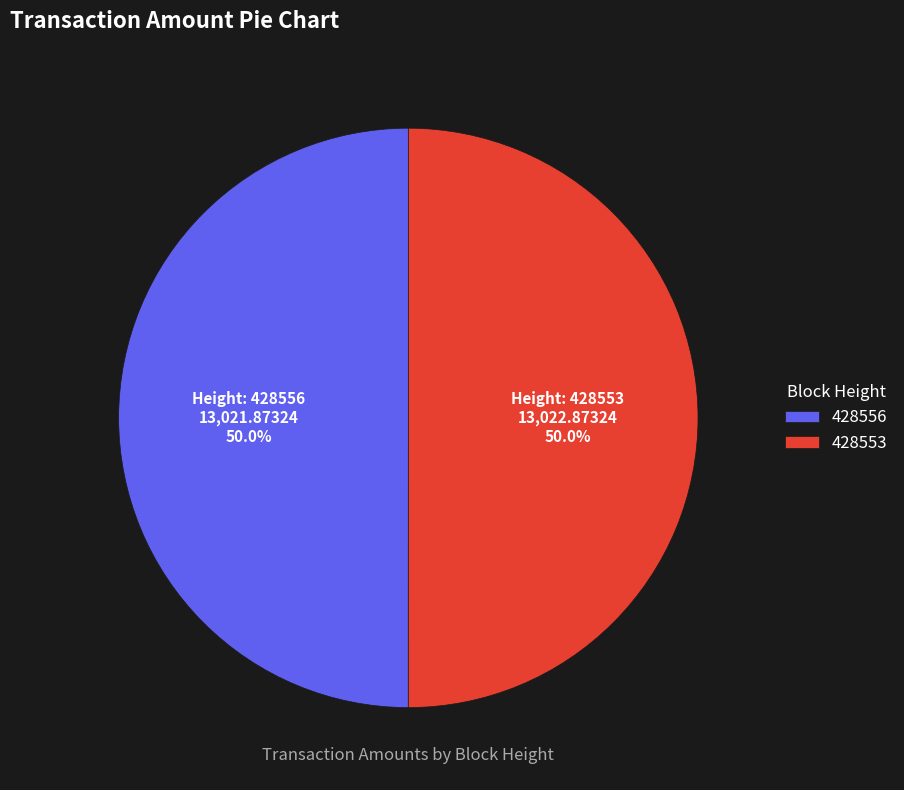

What is the total percentage of 428553 and 428556?

100.0%